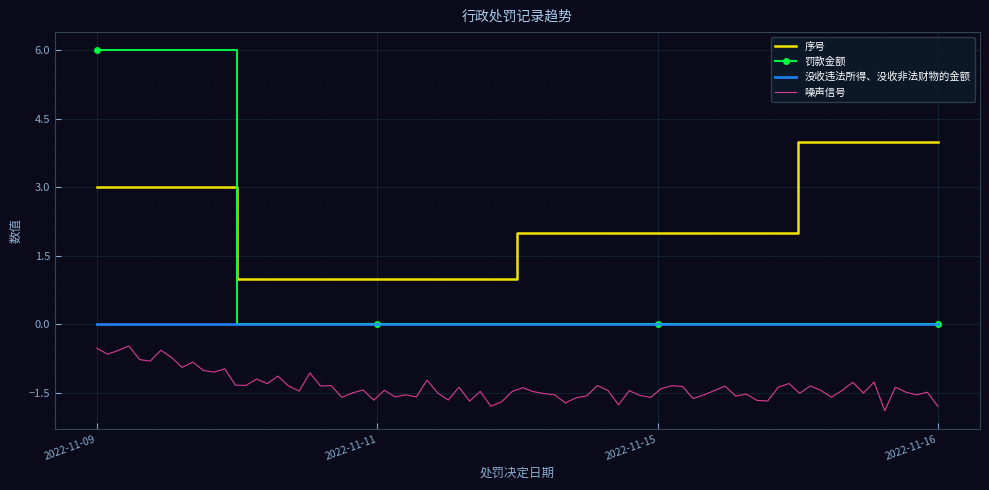

Reading left to right, extract all data points from this chart.

序号: 2022-11-11=1.0	2022-11-15=2.0	2022-11-09=3.0	2022-11-16=4.0
罚款金额: 2022-11-11=0.0	2022-11-15=0.0	2022-11-09=6.0	2022-11-16=0.0
没收违法所得、没收非法财物的金额: 2022-11-11=0.0	2022-11-15=0.0	2022-11-09=0.0	2022-11-16=0.0